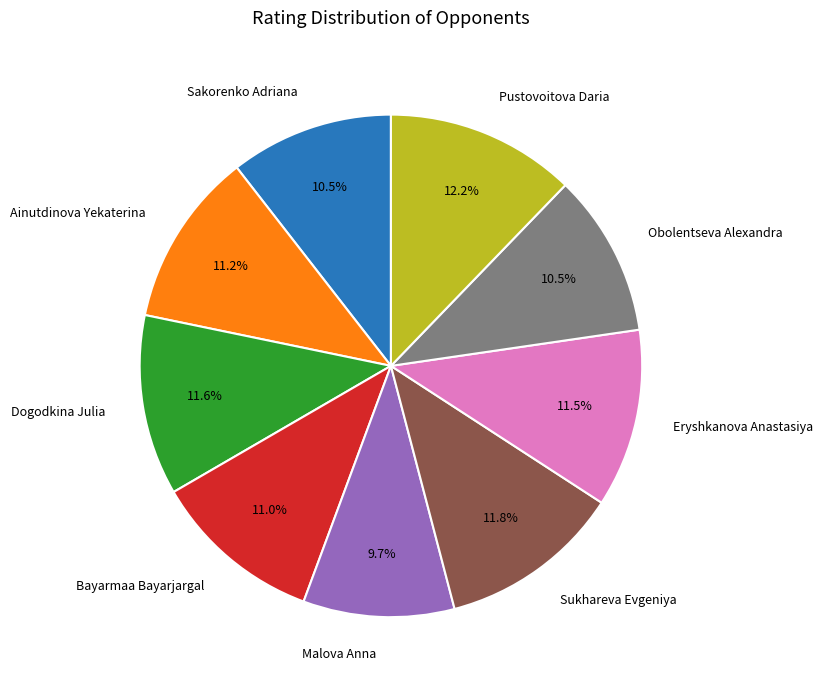

What portion of the pie excludes Dogodkina Julia?

88.4%